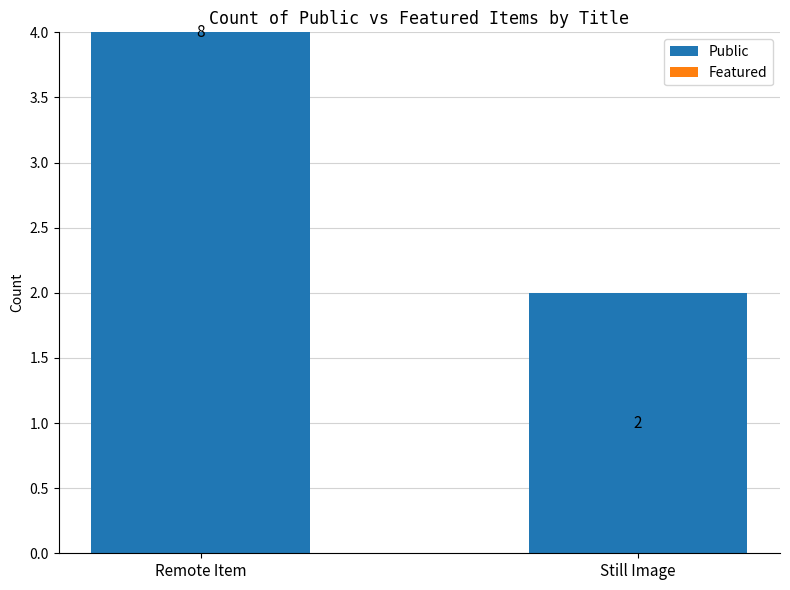

Reading right to left, transcribe all the data shown in this chart.

Public: 2	8
Featured: 0	0